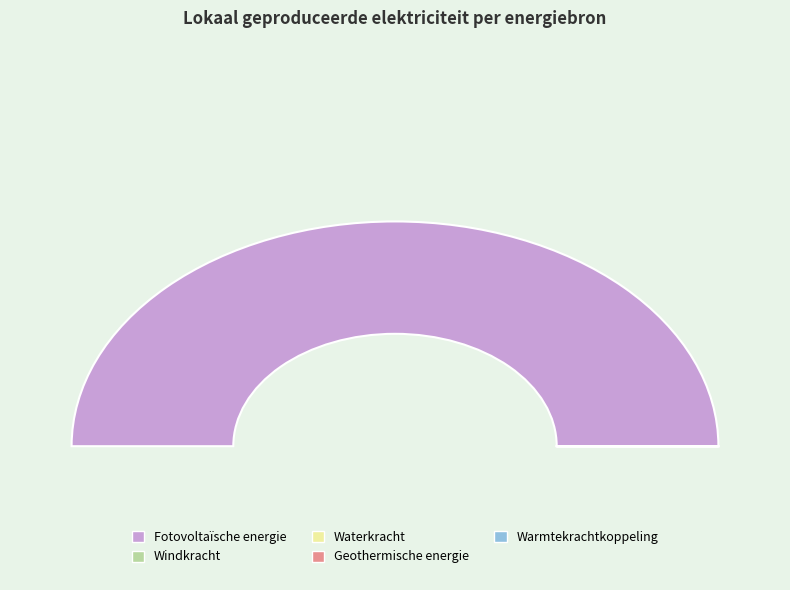

Which category has the smallest portion of the pie?

Windkracht